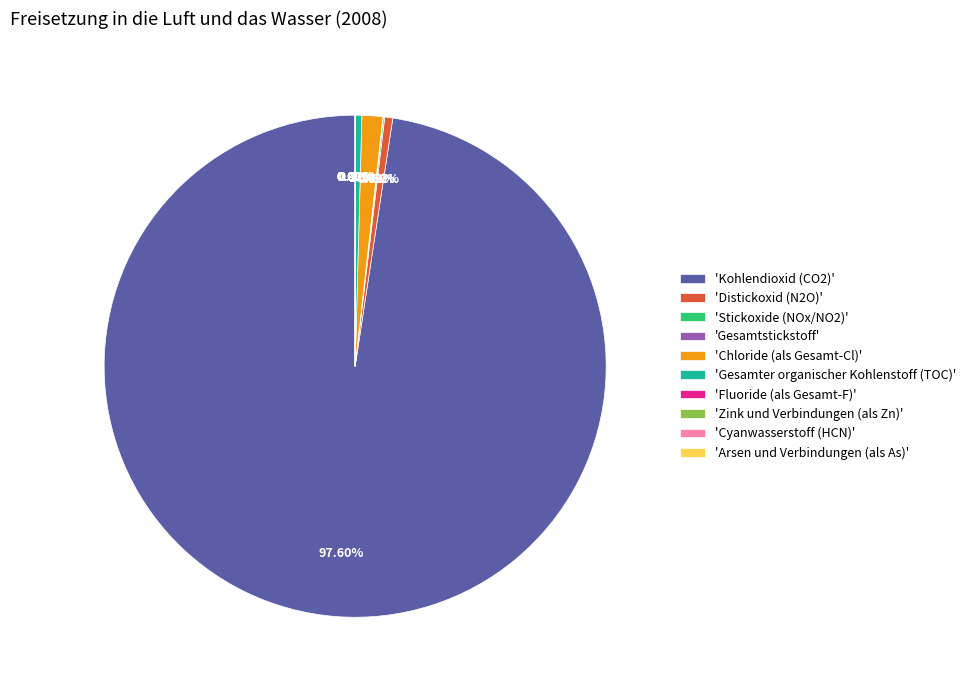

Combined, do Cyanwasserstoff (HCN) and Gesamter organischer Kohlenstoff (TOC) account for over 50%?

No